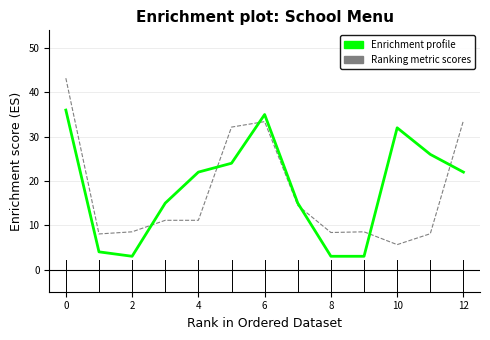

How many intersections are there between Enrichment profile and Ranking metric scores?

6